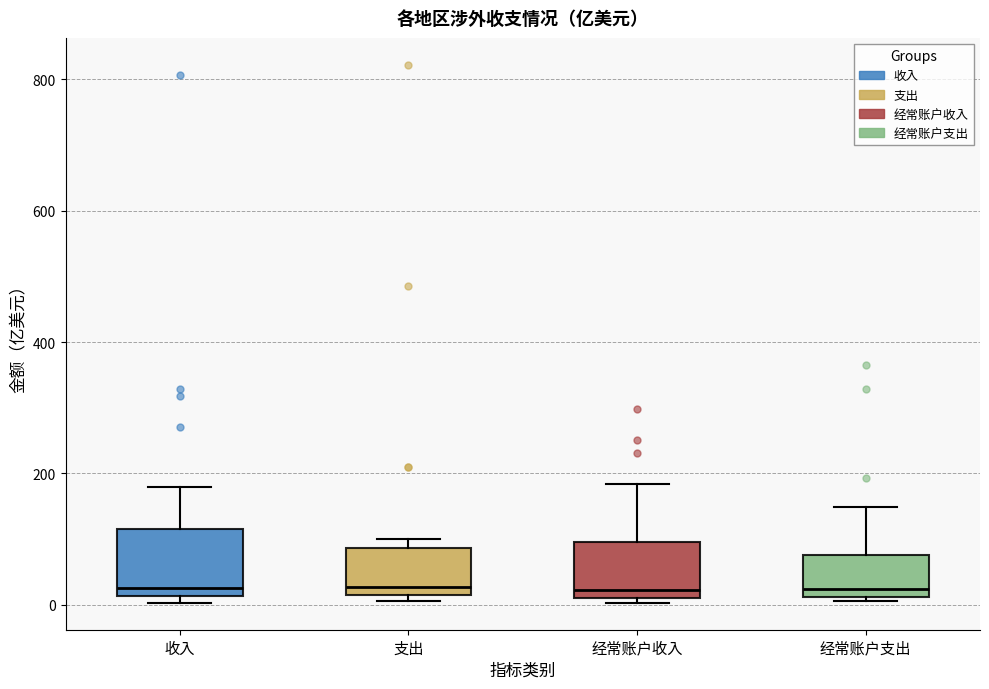

Reading left to right, transcribe this box plot: for each box, give where its median line is, the range the box spans, and where its two whiskers end, as read against the y-axis. The values are not printed on the chart, so give them approximately, as read against the axis.

收入: median 20 (just above the box's lower edge), box 20 to 120, whiskers 0 to 180
支出: median 20 (just above the box's lower edge), box 20 to 80, whiskers 0 to 100
经常账户收入: median 20, box 0 to 100, whiskers 0 (just below the box's lower edge) to 180
经常账户支出: median 20 (just above the box's lower edge), box 20 to 80, whiskers 0 to 140